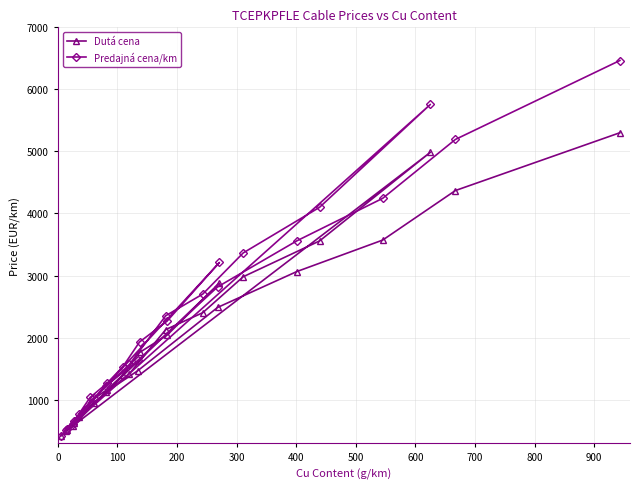

Reading right to left, extract all data points from this chart.

Dutá cena: 5301.3	4369.9	3571.6	3064.7	2486.3	1466.5	1117.9	582.8	4985.9	3557.3	2981.0	2401.0	2129.4	1420.0	948.9	723.1	502.3	2875.9	2037.8	1760.5	1396.5	1159.3	968.7	618.3	513.5	415.1
Predajná cena/km: 6465.5	5193.3	4244.5	3559.7	2817.2	1631.9	1216.6	614.9	5757.5	4099.3	3364.9	2701.0	2352.8	1568.2	1022.9	767.6	518.4	3210.4	2263.7	1929.6	1531.1	1260.5	1035.3	651.6	533.2	421.2